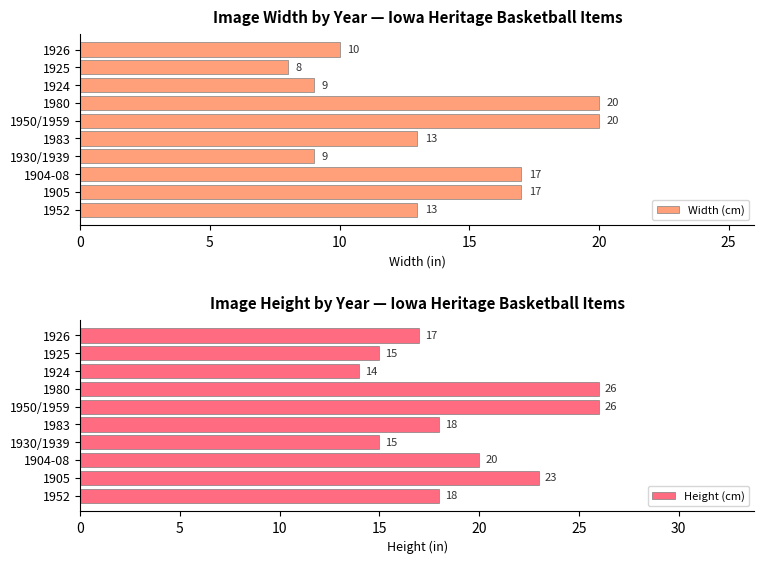

Read the Width (cm) value at 1983, to the nearest 5.

15